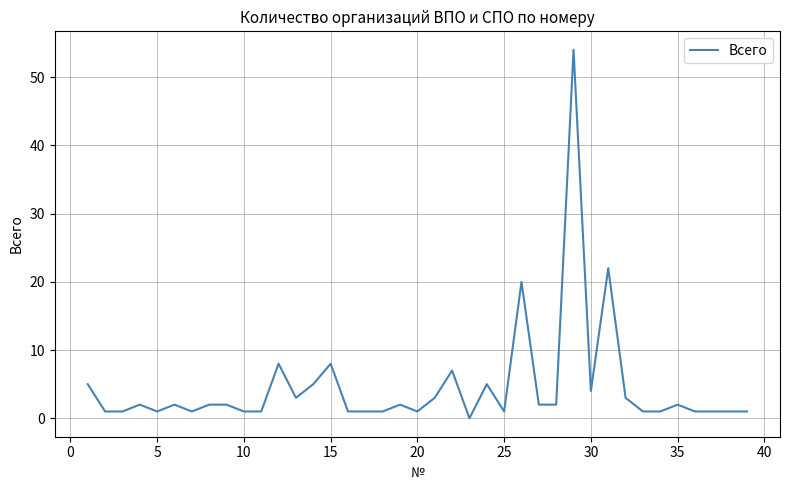

What is the difference between the maximum and minimum values?

54